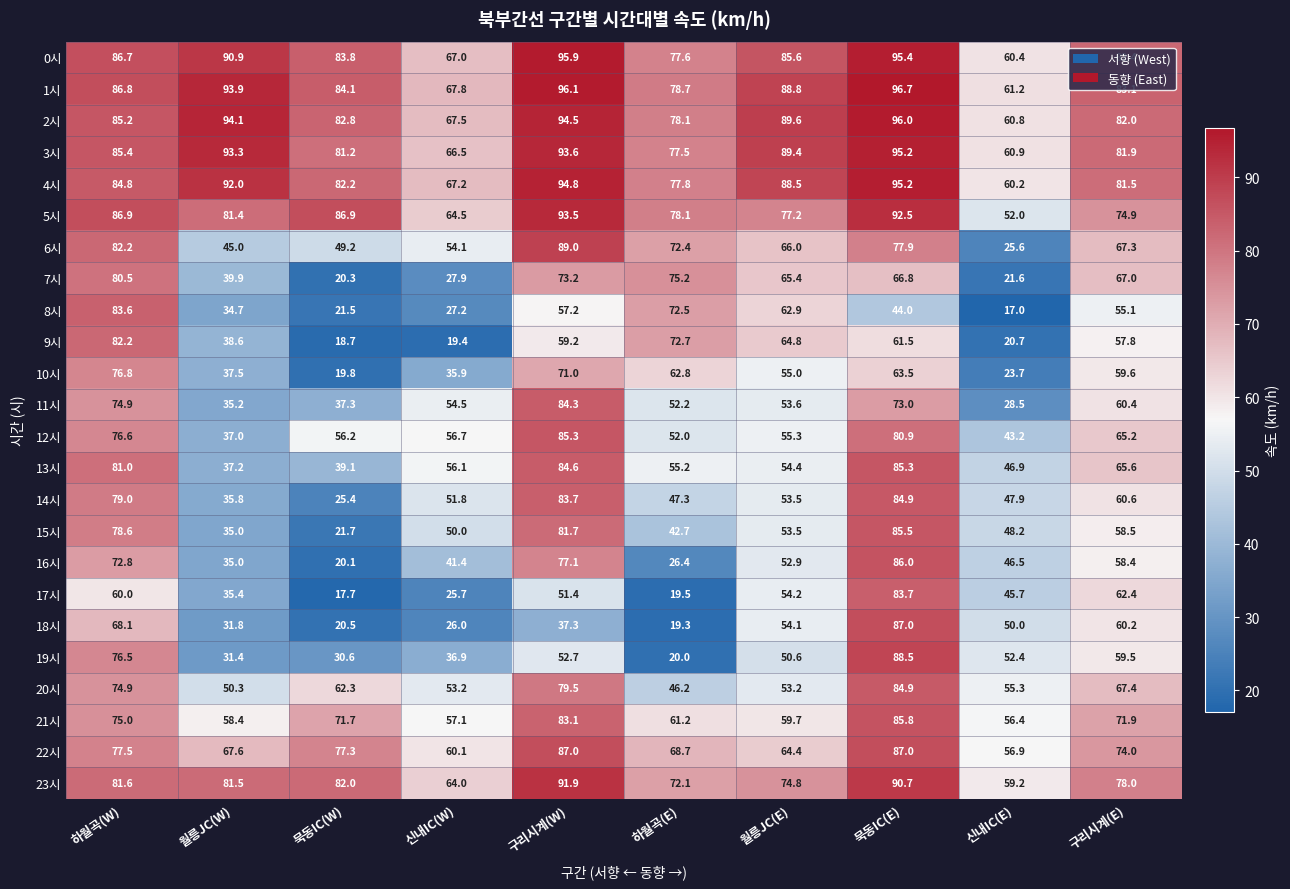

List the labels in order of 21시 value, smallest first.

신내IC(E), 신내IC(W), 월릉JC(W), 월릉JC(E), 하월곡(E), 묵동IC(W), 구리시계(E), 하월곡(W), 구리시계(W), 묵동IC(E)